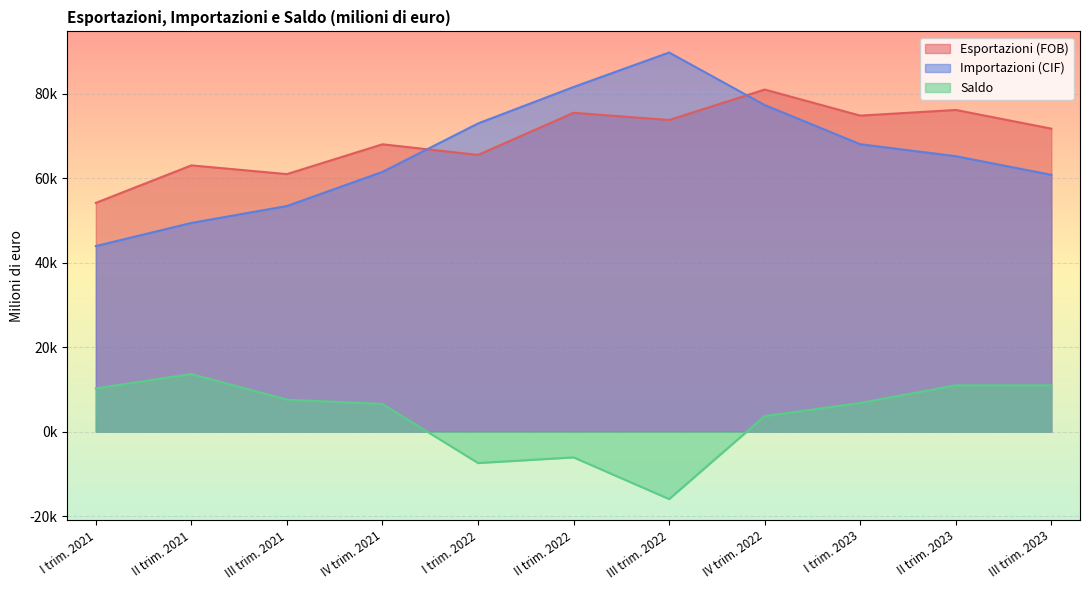

What is the label of the 2nd point from the left?

II trim. 2021